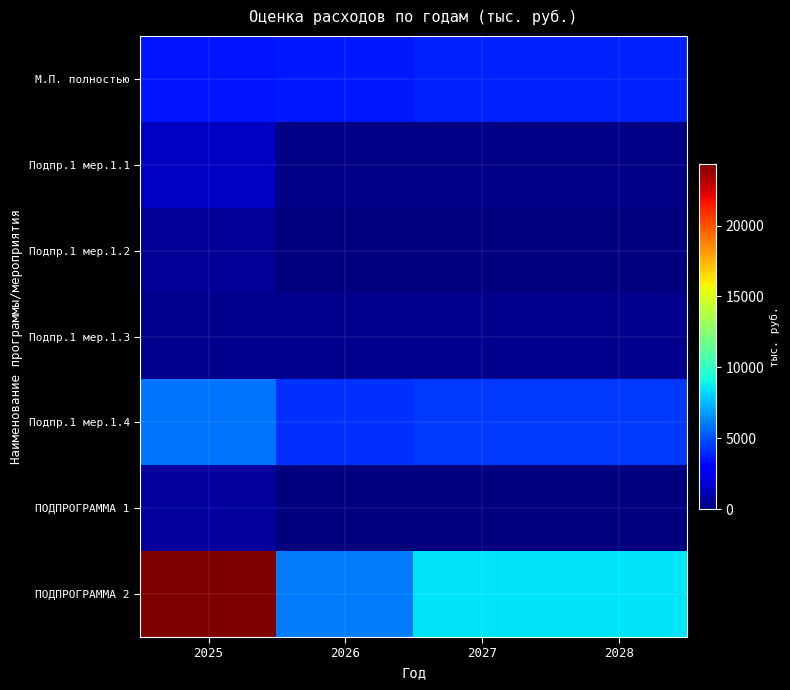

Count the number of categories in the chart.

4